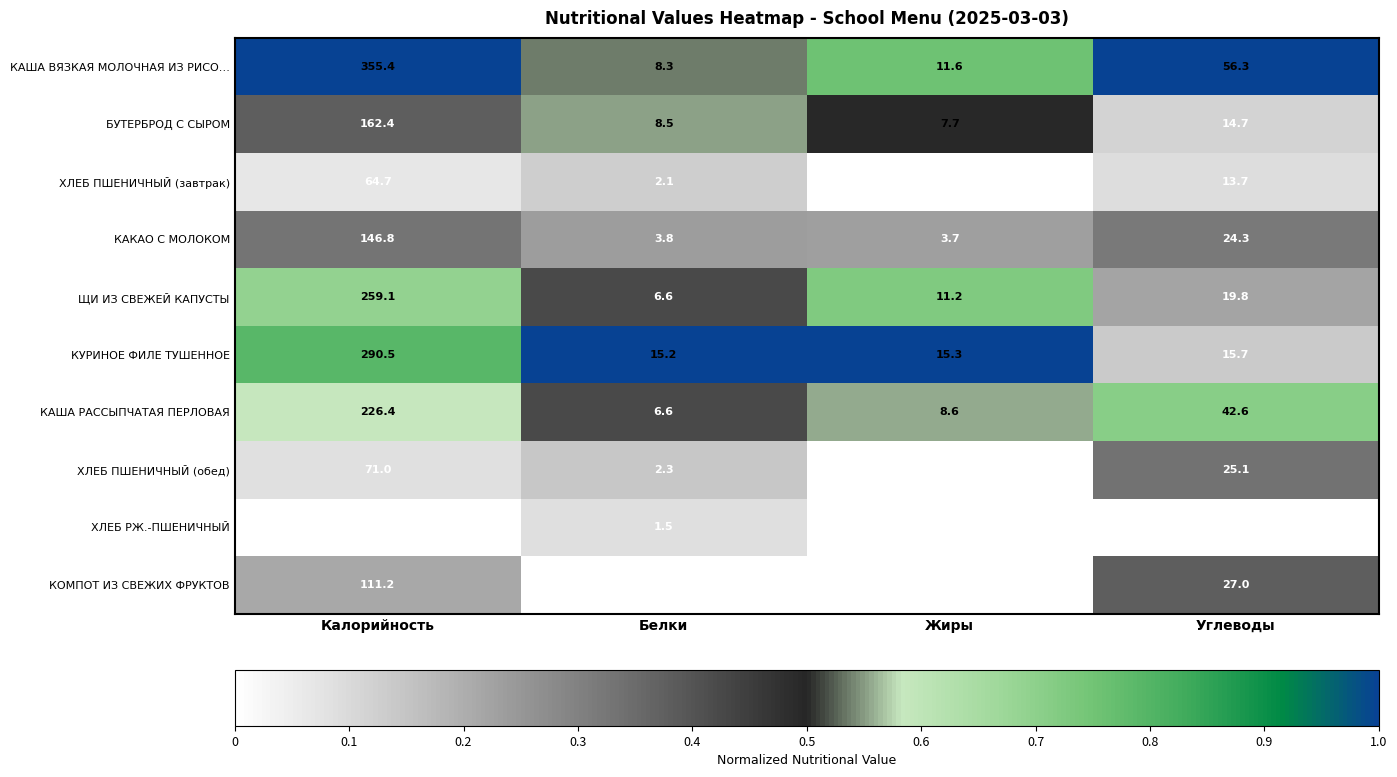

At how many categories does at least one series exceed 0?

4